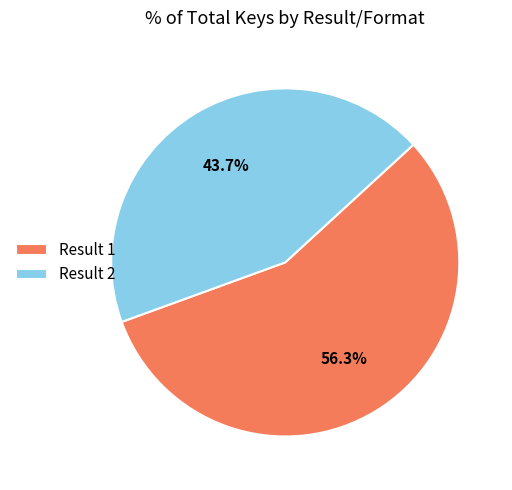

What portion of the pie excludes Result 1?

43.7%